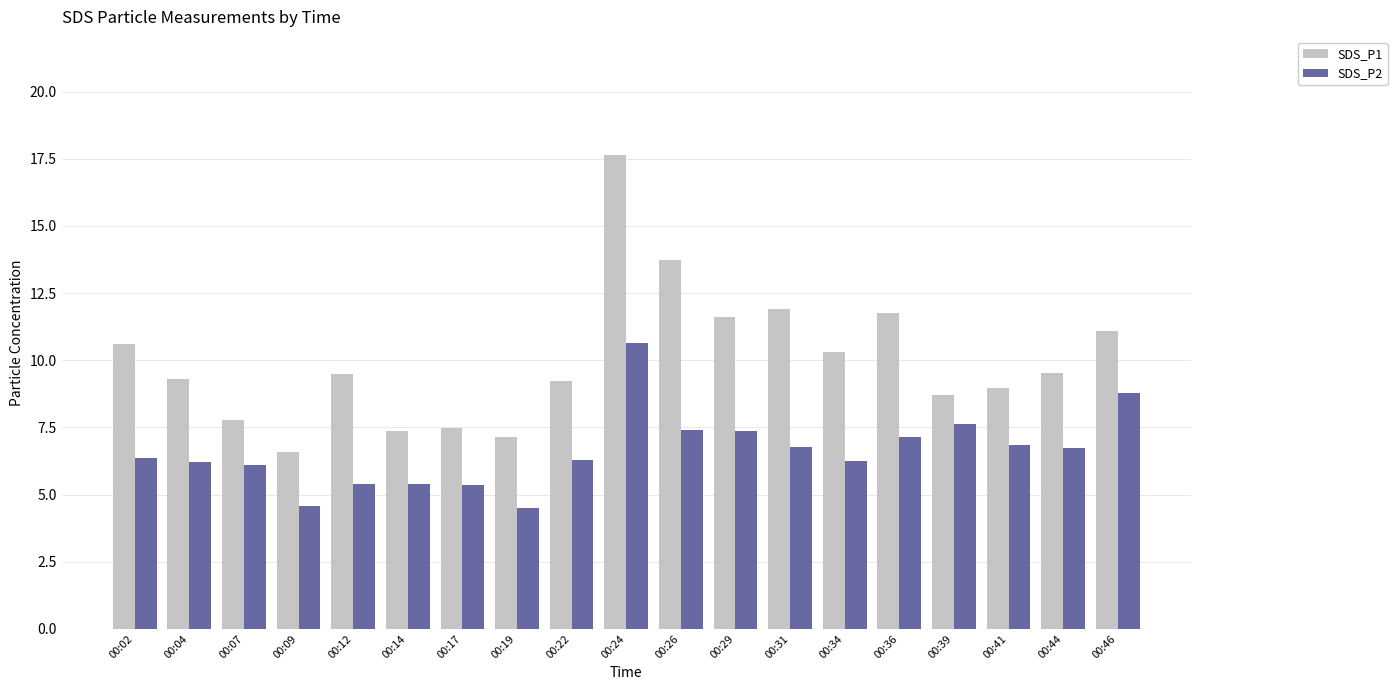

Which series has the largest range (max minus min)?

SDS_P1